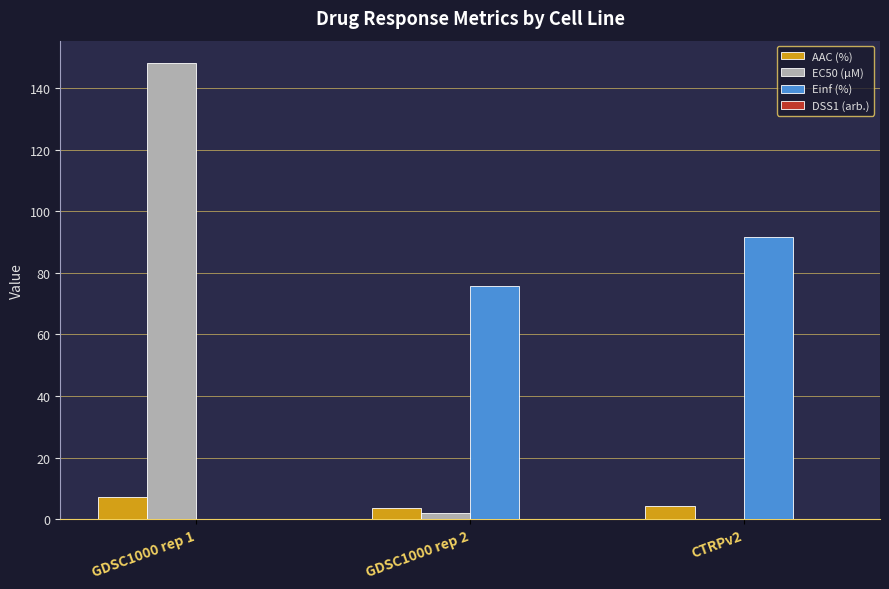

The EC50 (µM) series shows 0.0 at CTRPv2. True or false?

True